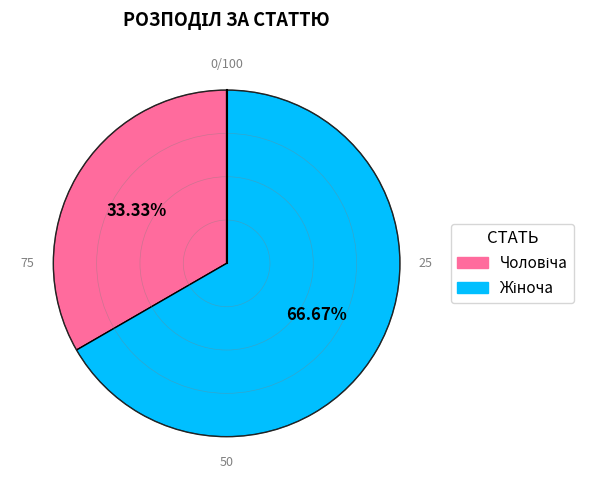

Does any single category account for the majority?

Yes